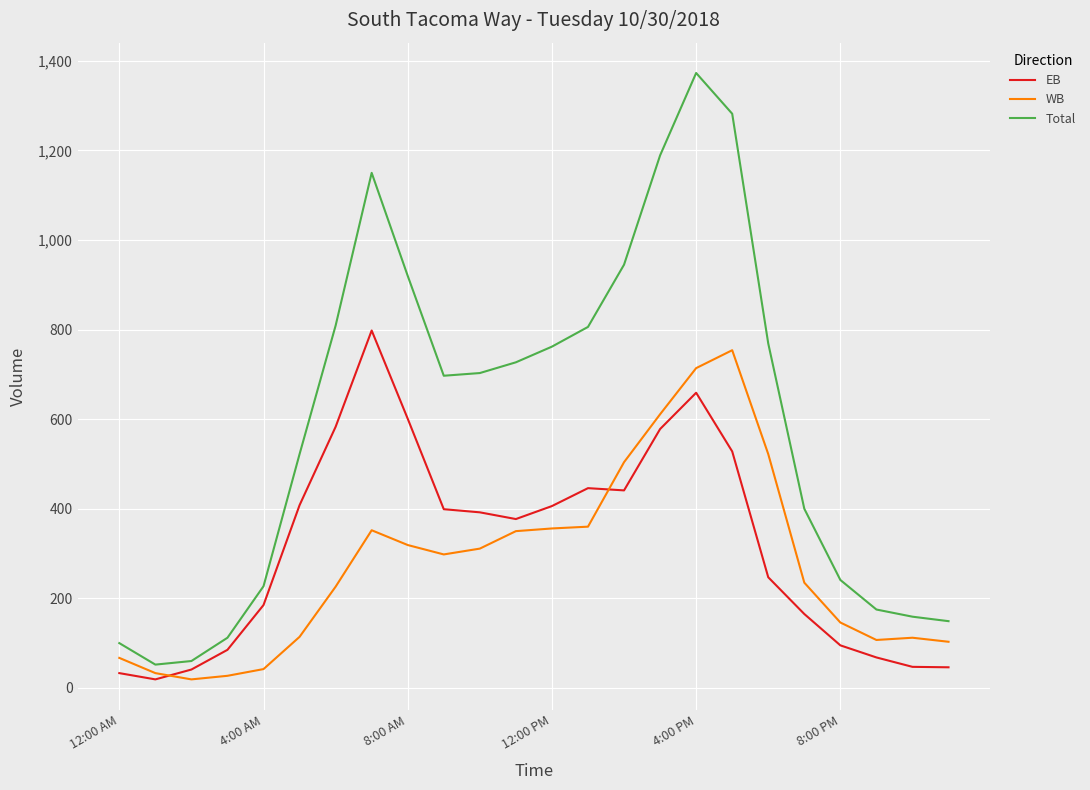

What is the highest value of the Total series?

1373